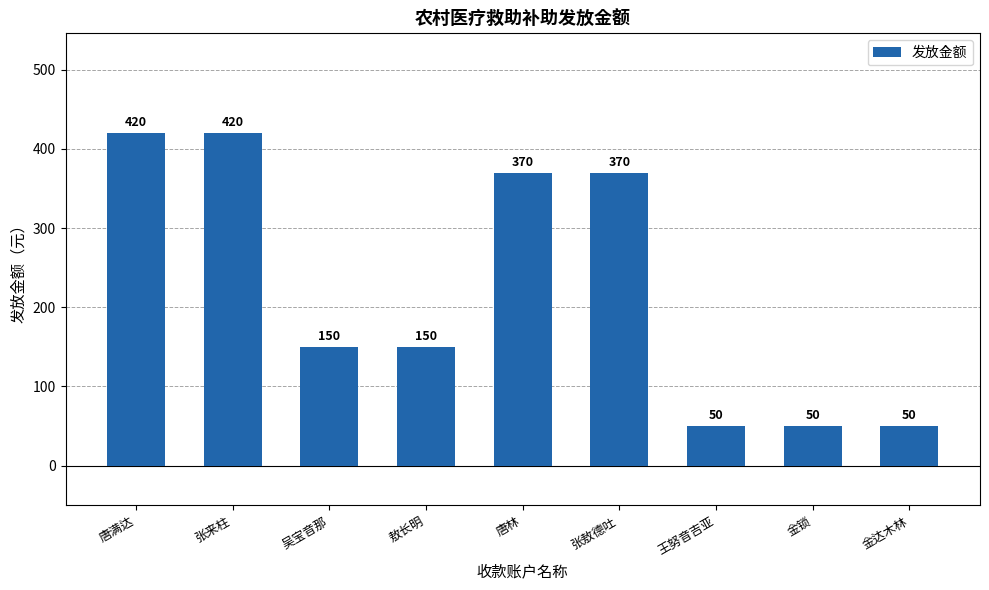

Is it true that the value at 唐林 is 198?

False